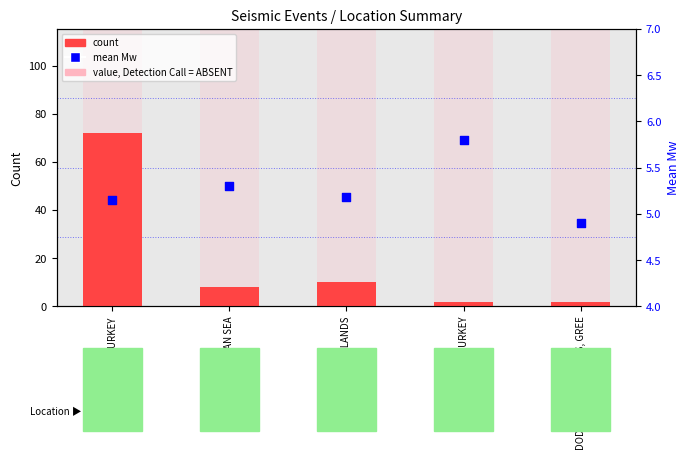

Is the value of percentile rank within the sample at DODECANESE ISLANDS, GREE greater than the value of count at TURKEY?

No